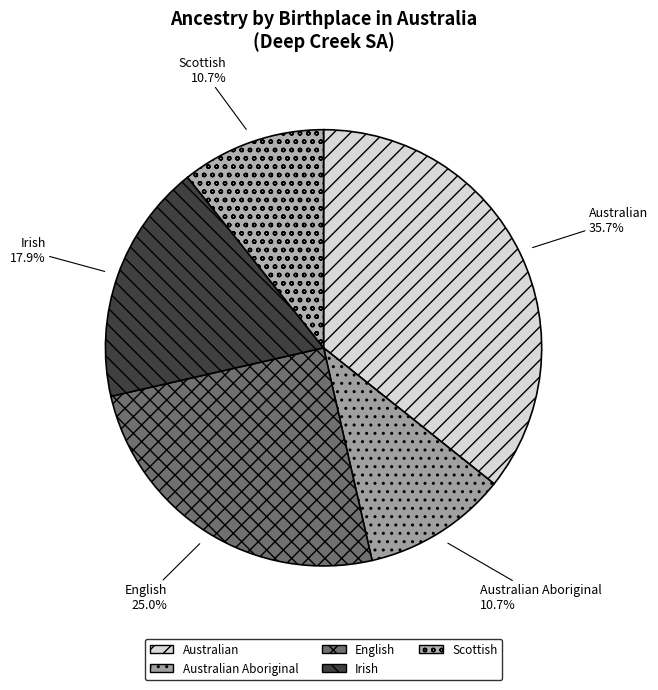

What percentage is NOT represented by Irish?

82.1%